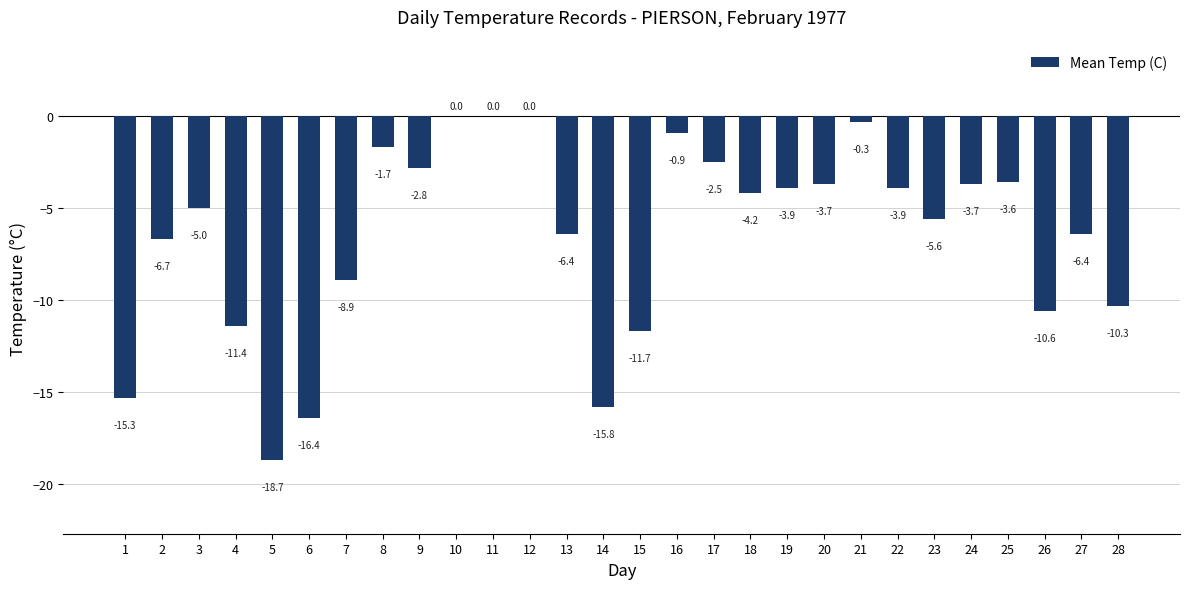

What is the sum of the values at 8 and 3?

-6.7